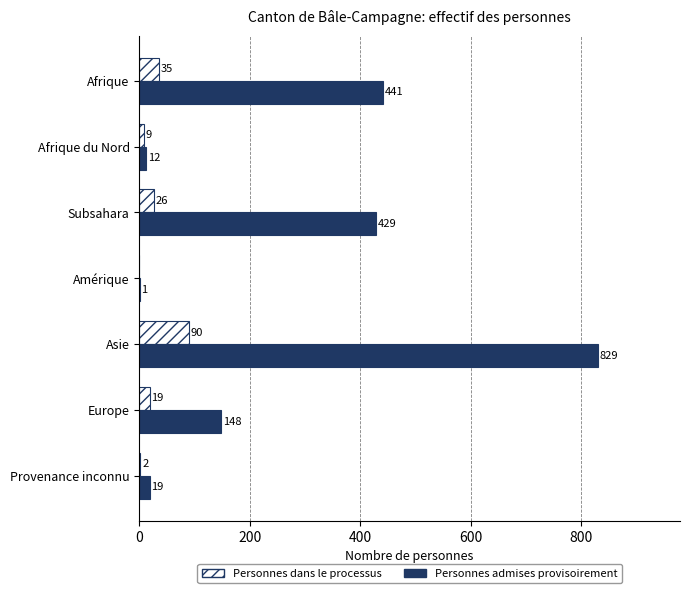

Which series changed the most between Amérique and Asie?

Personnes admises provisoirement